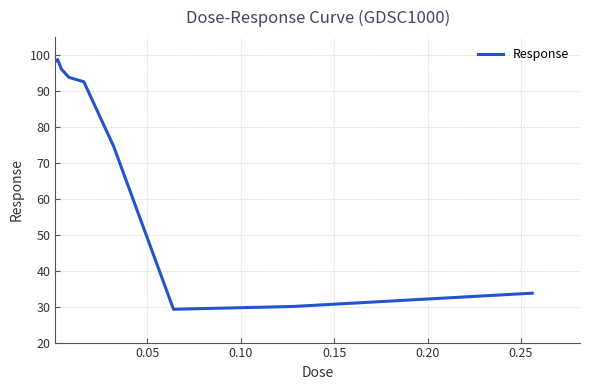

What is the greatest value displayed?

98.8